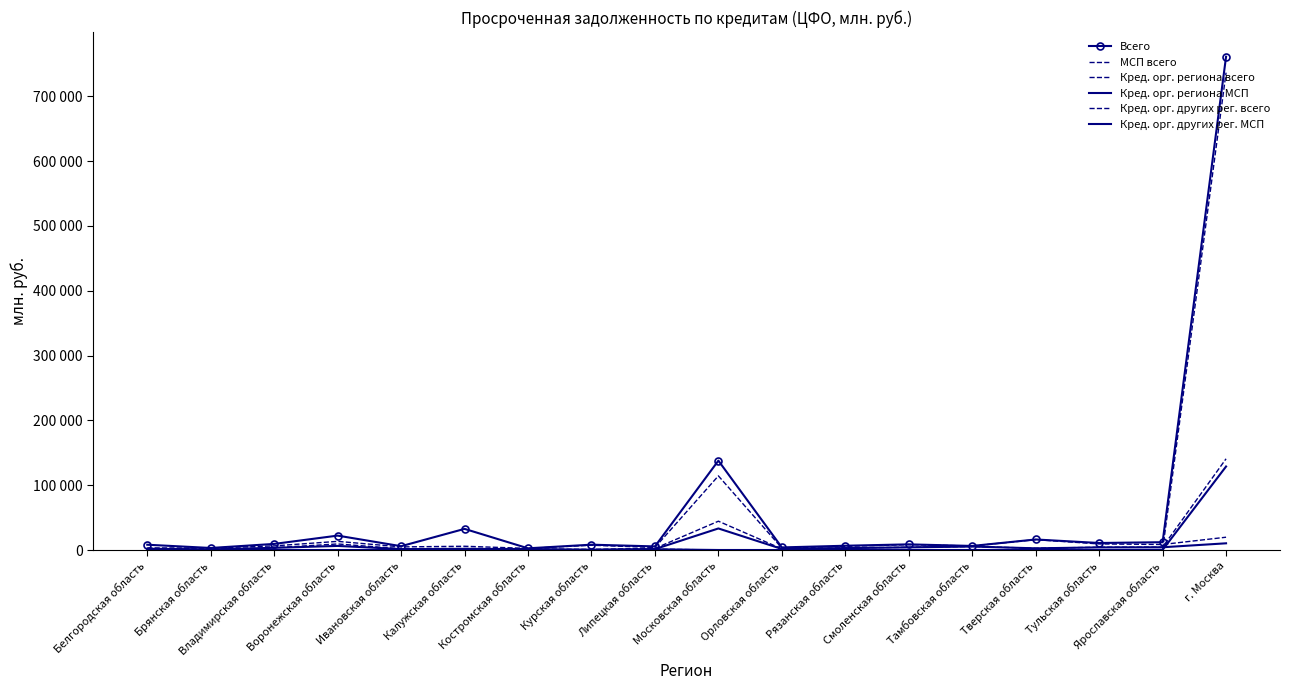

What position from the left is Липецкая область?

9